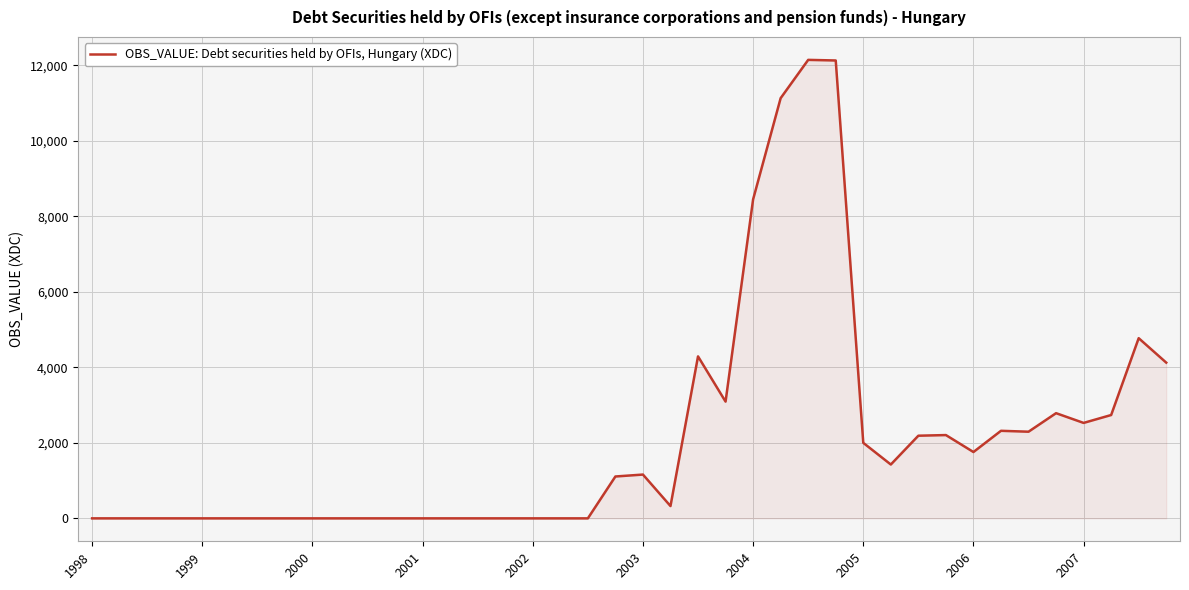

What is the difference between the maximum and minimum values?

12143